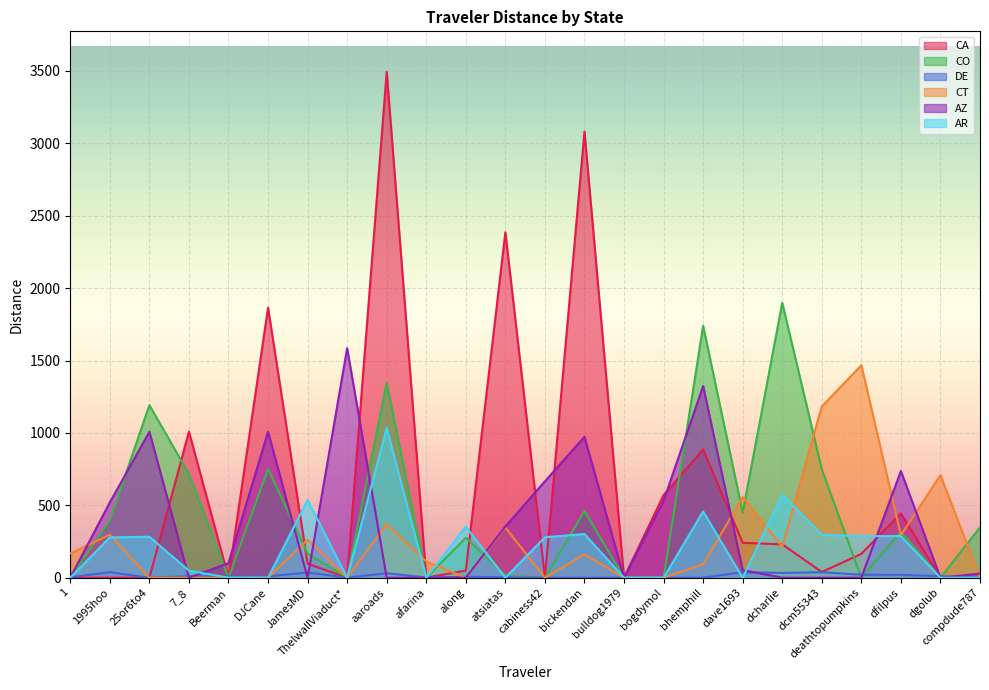

Does the chart display data point markers on the line(s)?

No